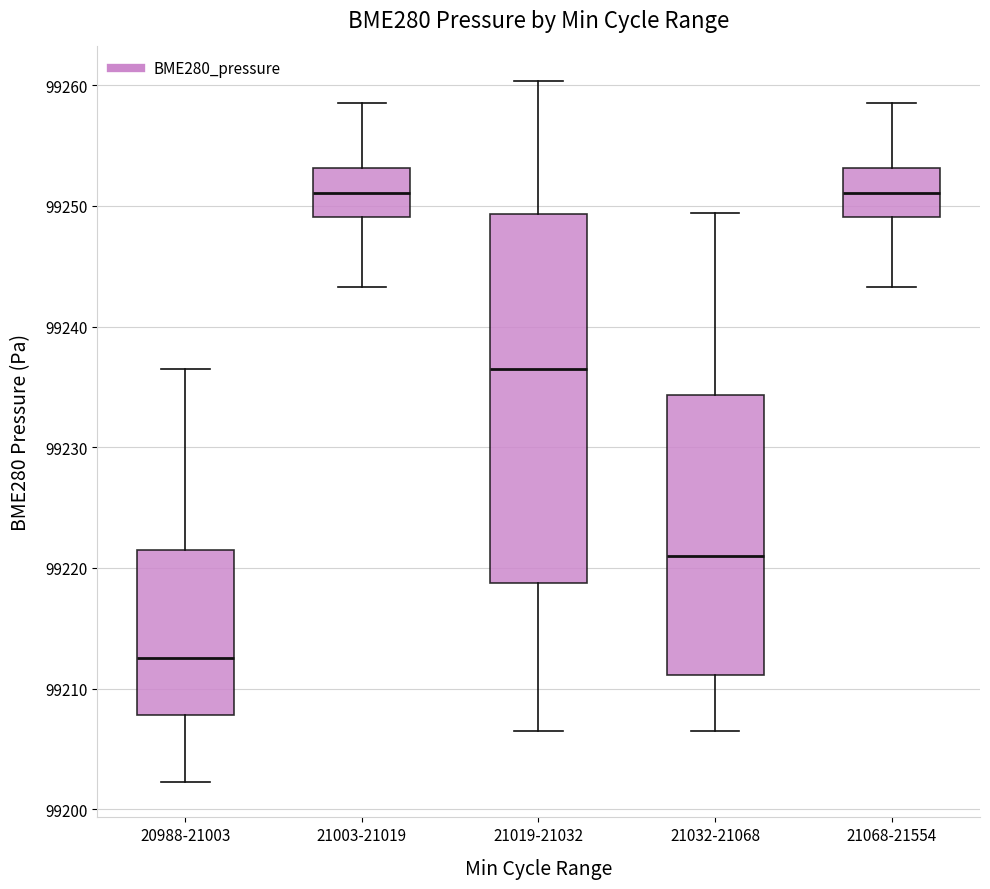

Reading left to right, transcribe this box plot: for each box, give where its median line is, the range the box spans, and where its two whiskers end, as read against the y-axis. The values are not printed on the chart, so give them approximately, as read against the axis.

20988-21003: median 99213, box 99208 to 99221, whiskers 99202 to 99236
21003-21019: median 99251, box 99249 to 99253, whiskers 99243 to 99259
21019-21032: median 99236, box 99219 to 99249, whiskers 99206 to 99260
21032-21068: median 99221, box 99211 to 99234, whiskers 99206 to 99249
21068-21554: median 99251, box 99249 to 99253, whiskers 99243 to 99259